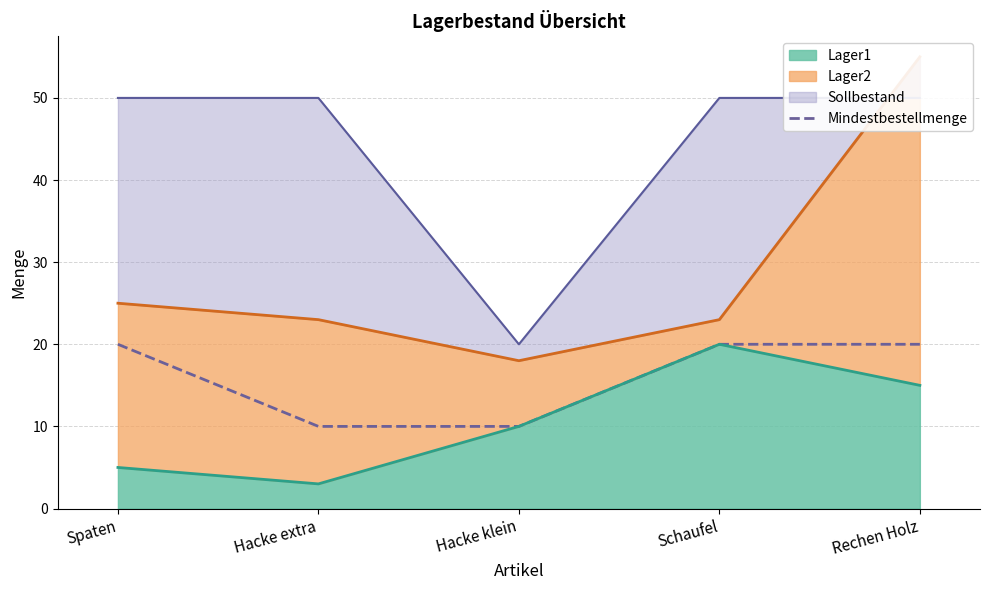

The value at Rechen Holz is 33. True or false?

False